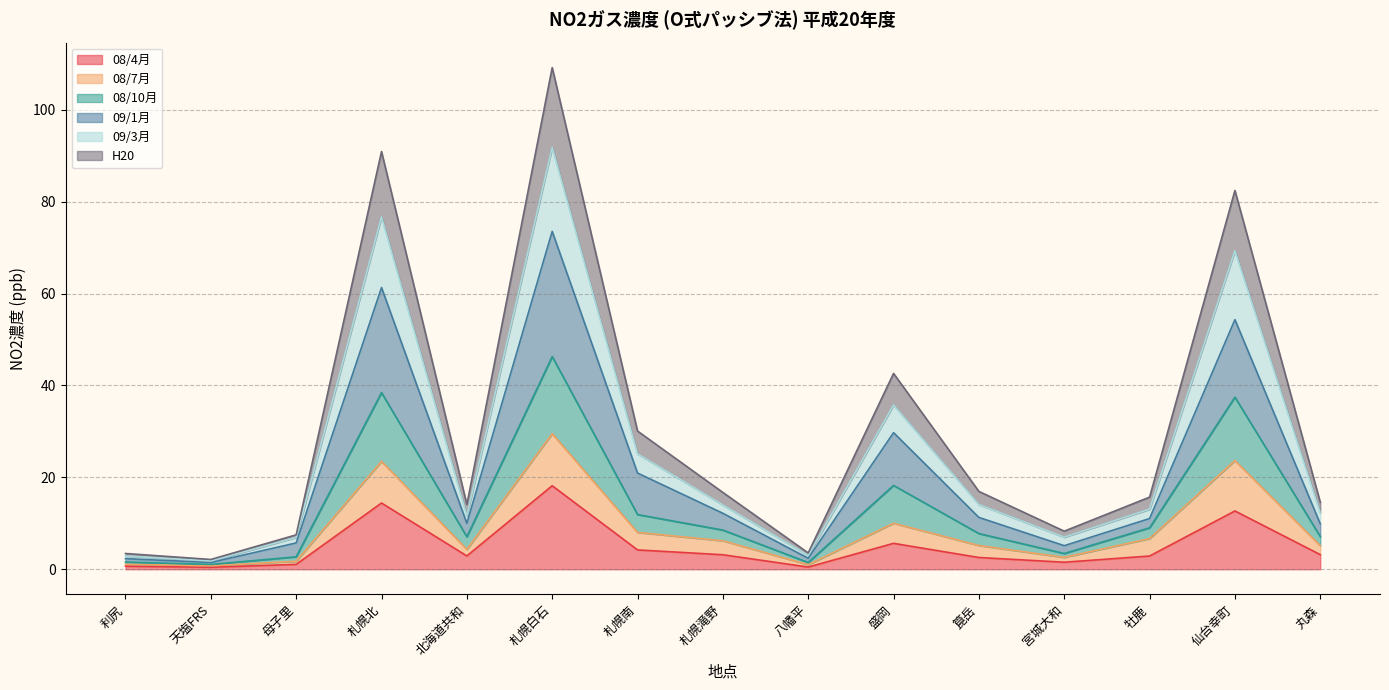

What is the value of the 08/7月 point at the 12th from the left?

2.6